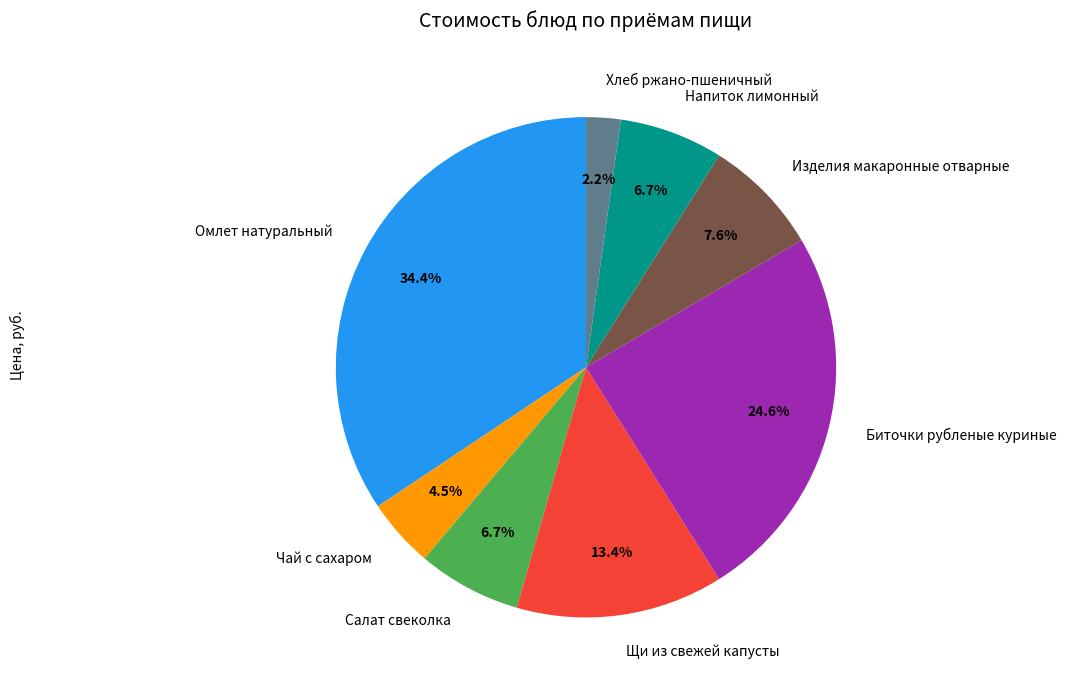

How many segments does this pie chart have?

8